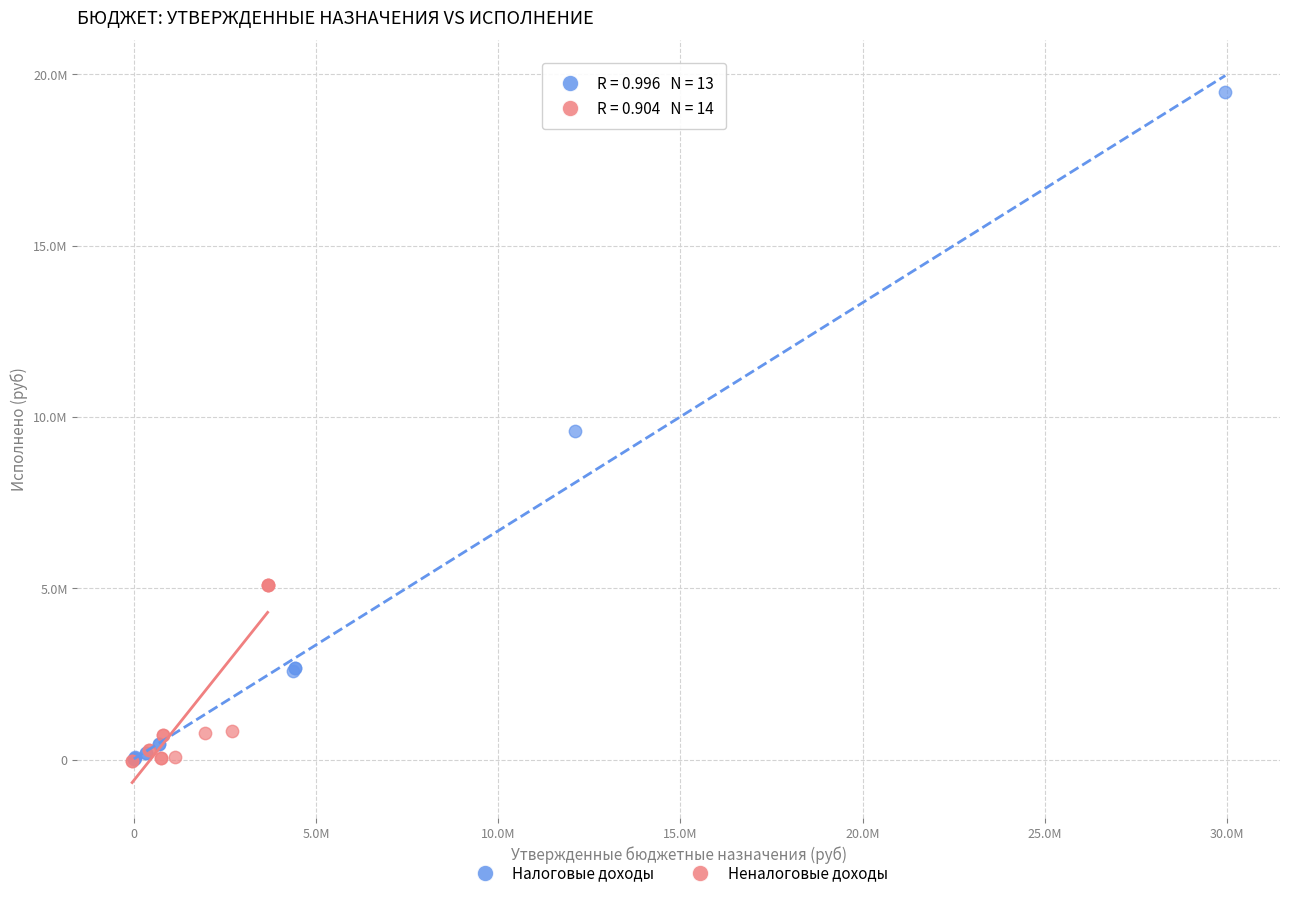

Which series contains the highest Y value?

Налоговые доходы